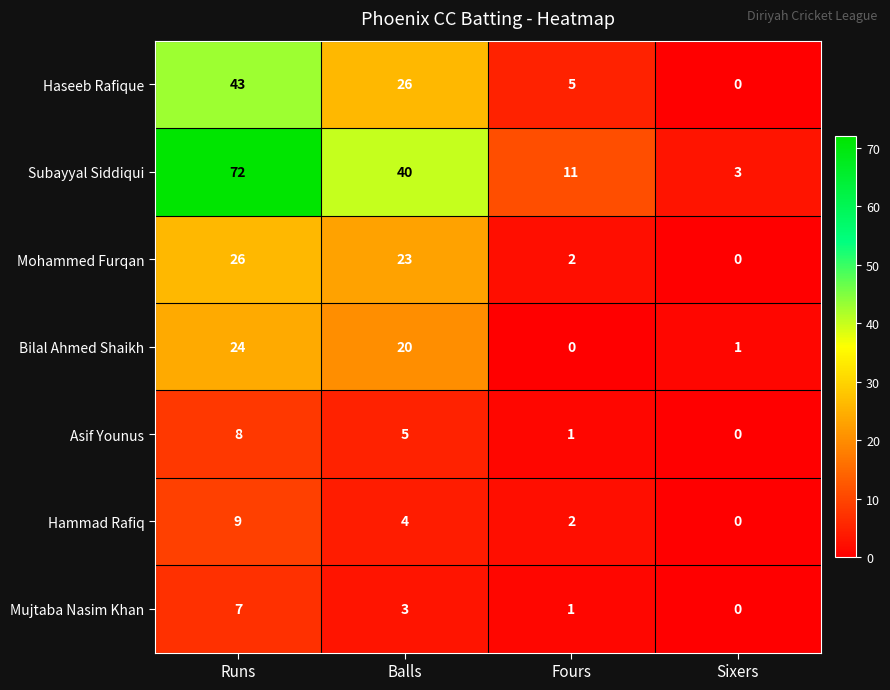

Is it true that Bilal Ahmed Shaikh equals 24 at Runs?

True